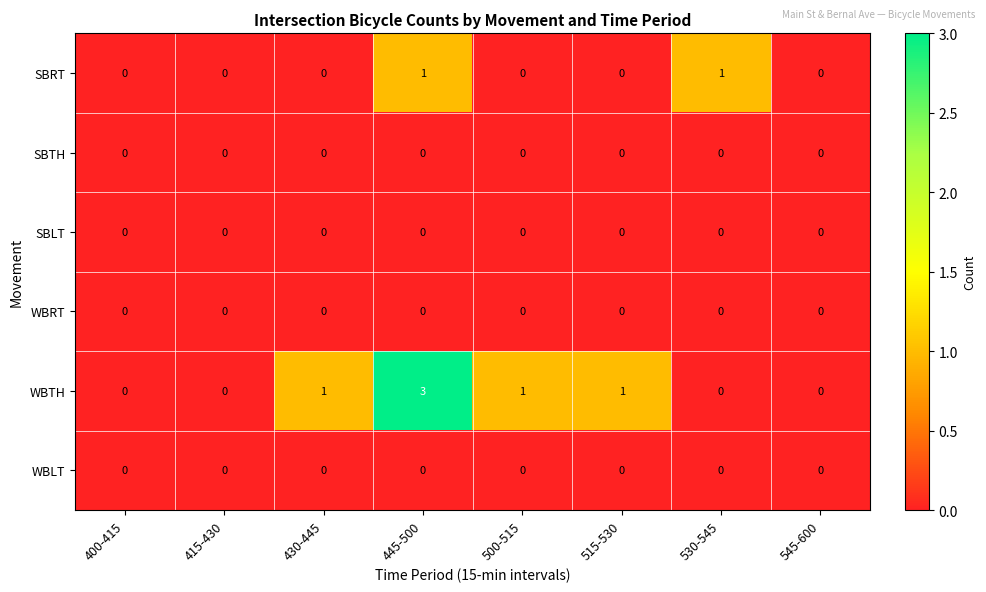

How many distinct data groups are displayed?

6